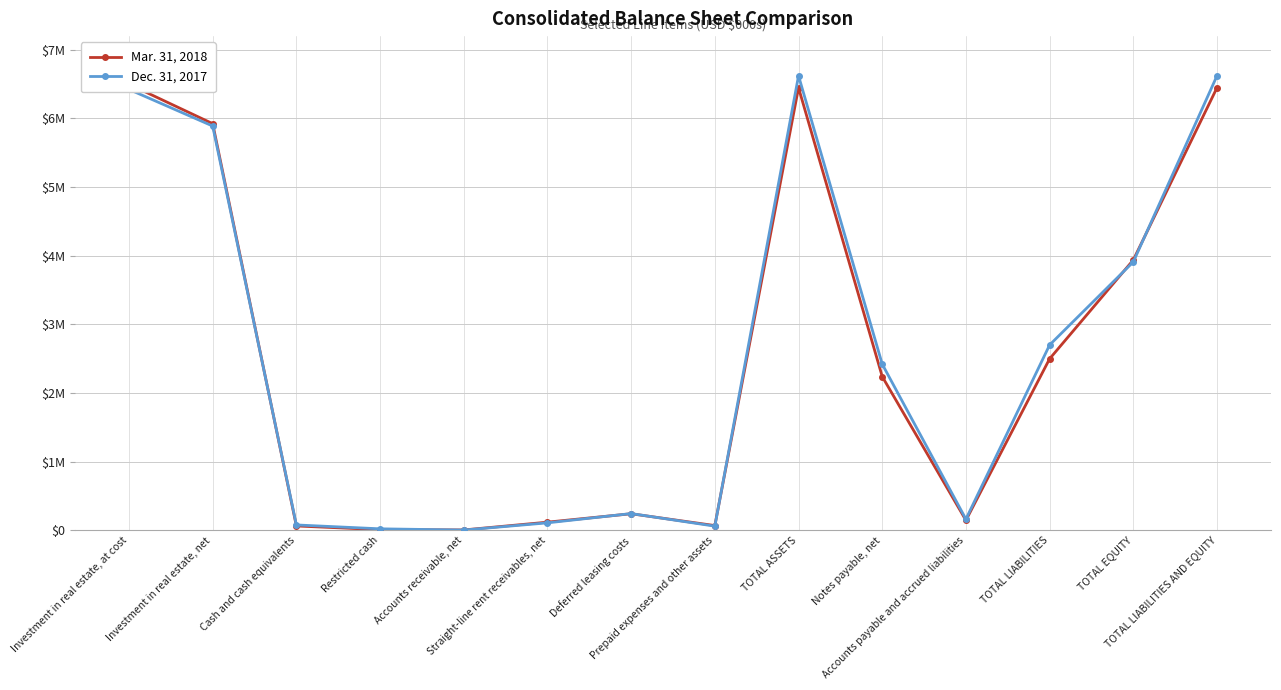

What position from the right is Deferred leasing costs?

8